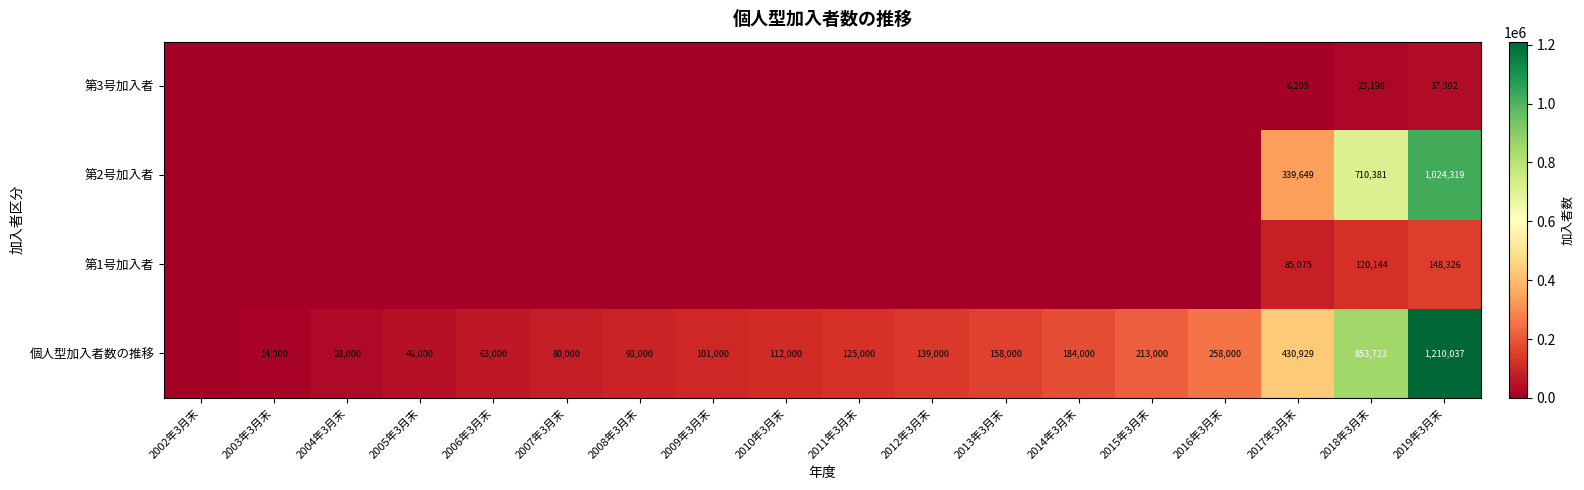

Is it true that 第1号加入者 equals 213104 at 2018年3月末?

False